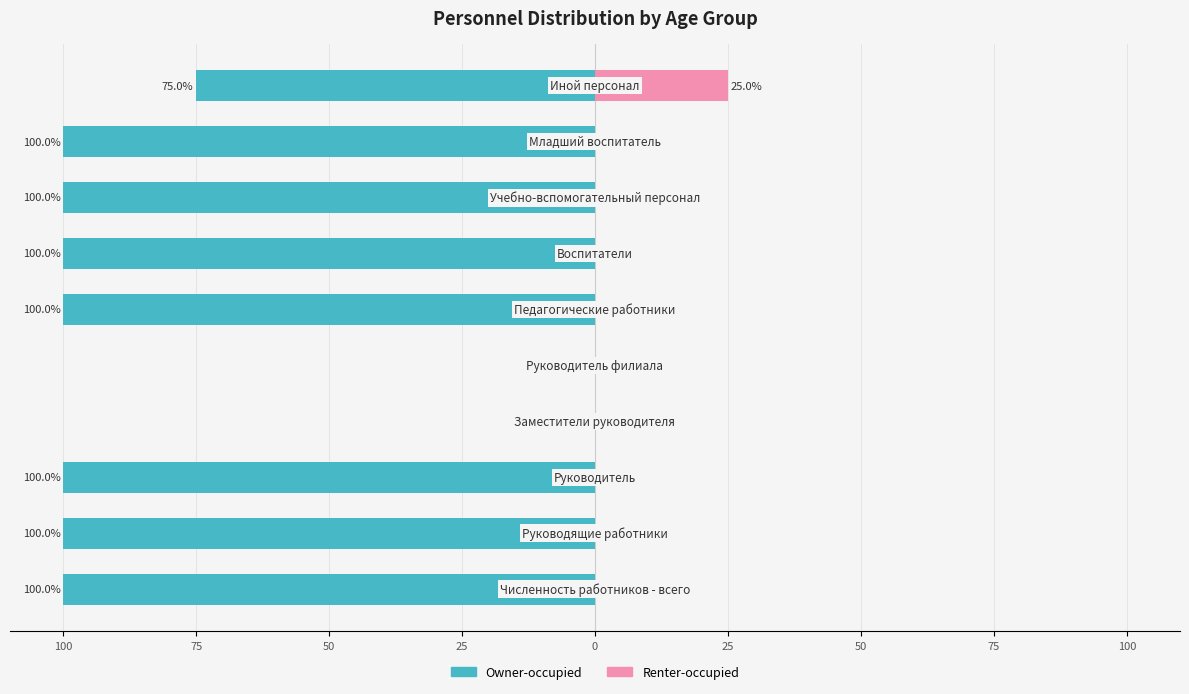

Which has a higher value, 75 or 25?

75